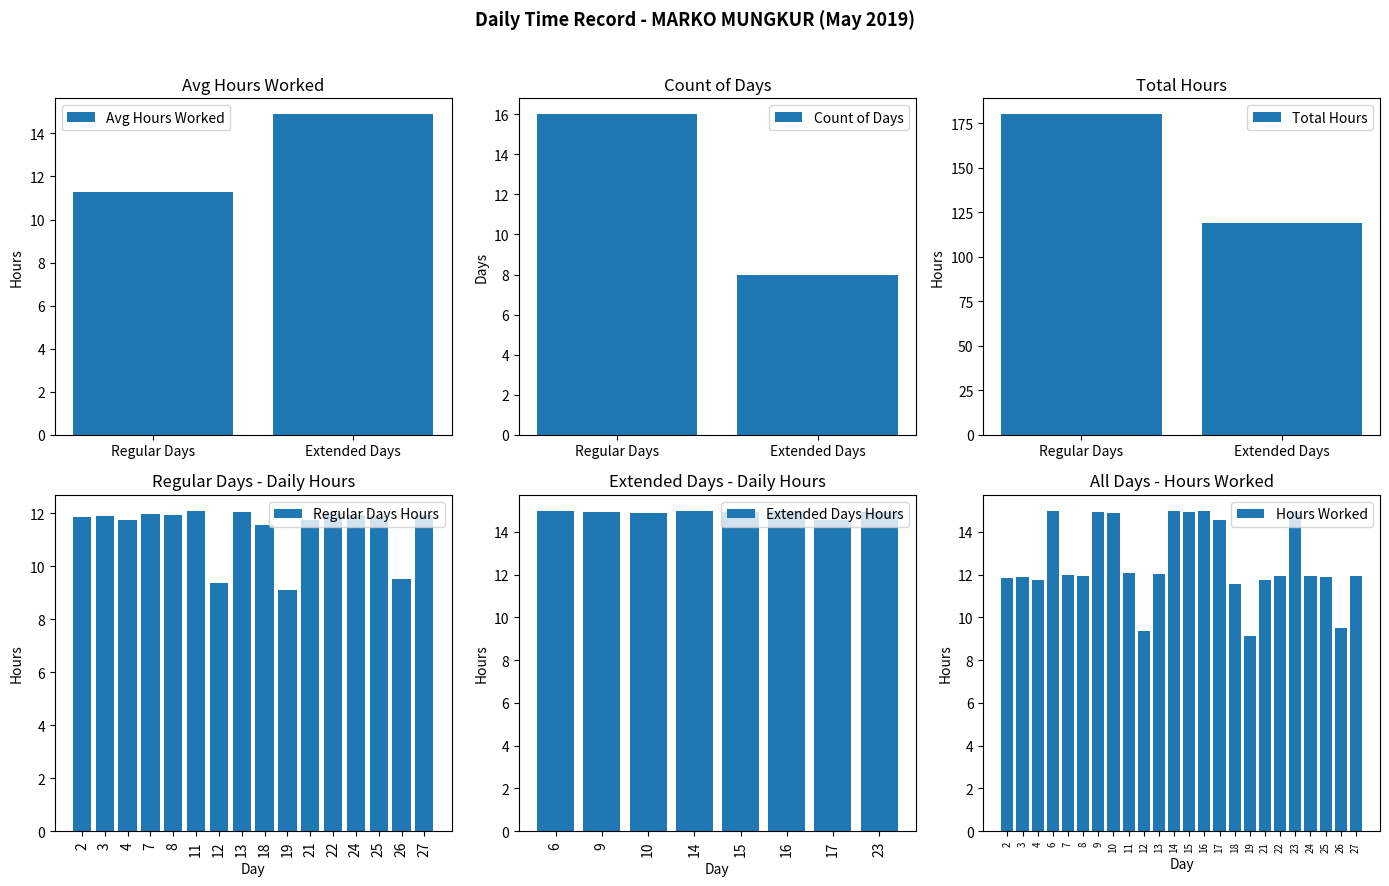

What is the value of the 3rd bar from the left?

11.8